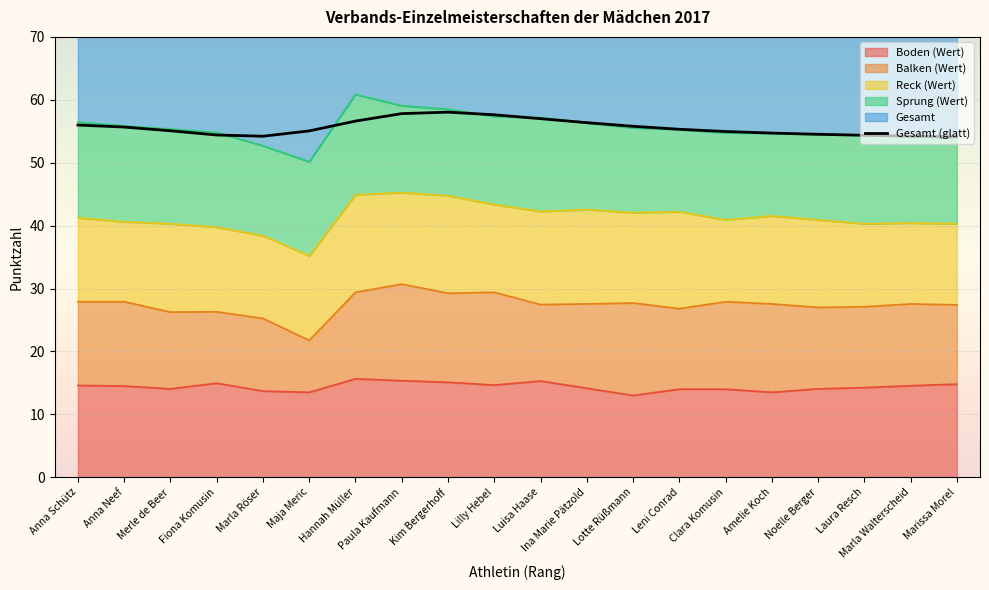

What is the sum of the values at Luisa Haase and Anna Schütz?

113.0